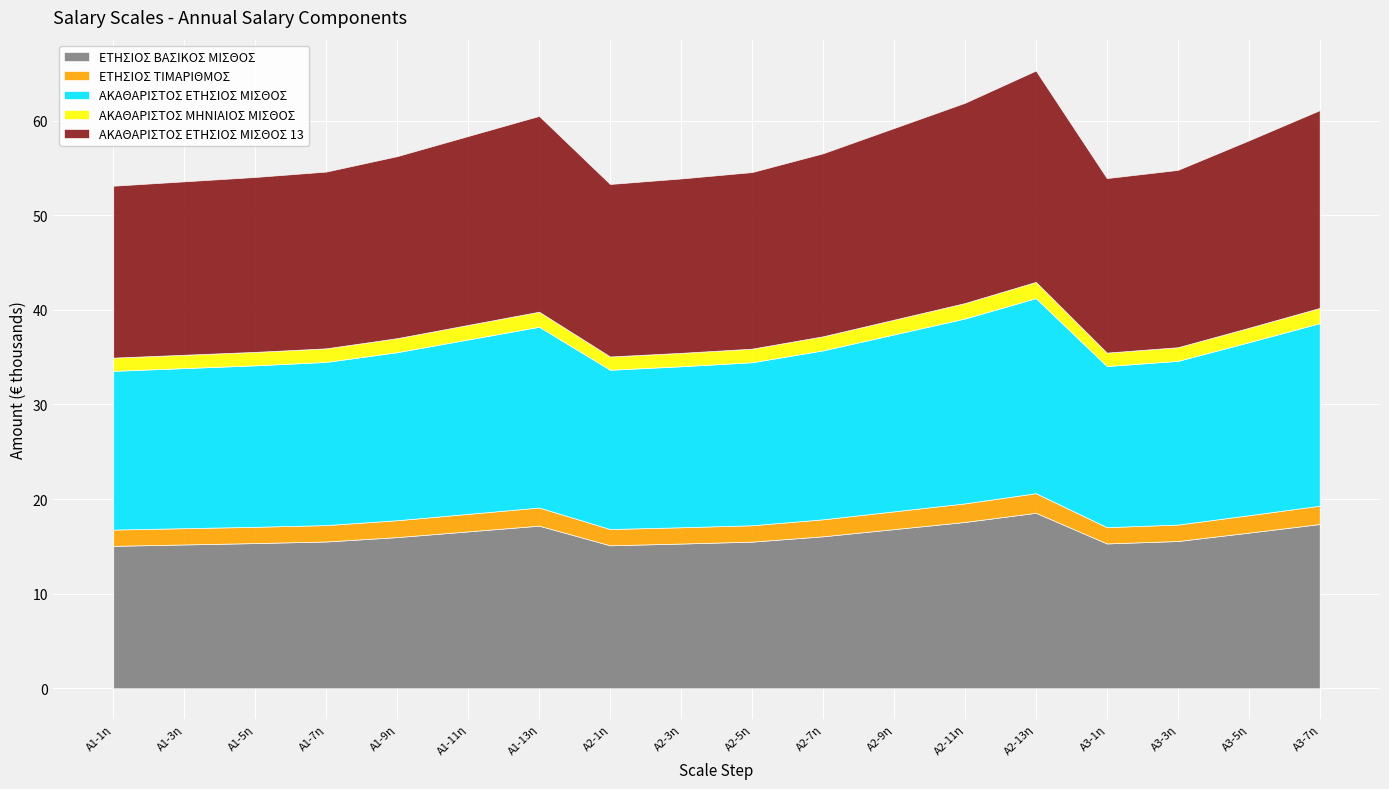

Is it true that ΕΤΗΣΙΟΣ ΒΑΣΙΚΟΣ ΜΙΣΘΟΣ equals 9707.8 at A1-3η?

False